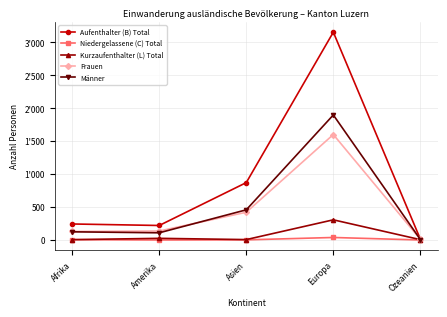

True or false: Niedergelassene (C) Total and Männer cross at least once.

False